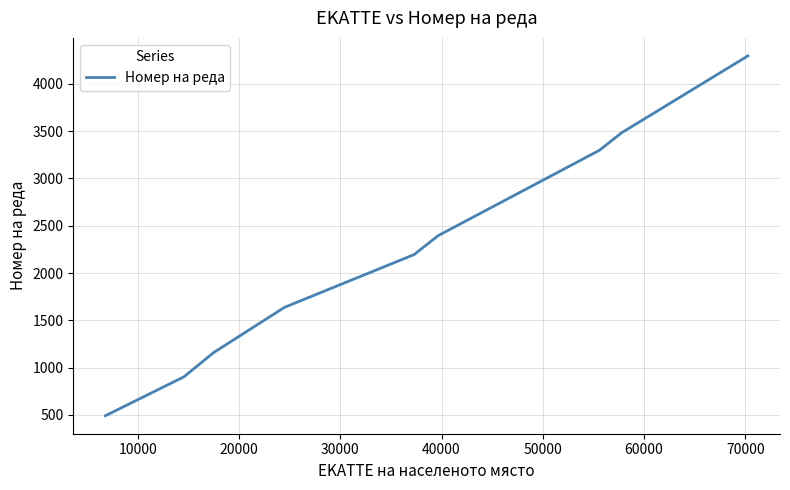

What is the difference between the maximum and minimum values?

3804